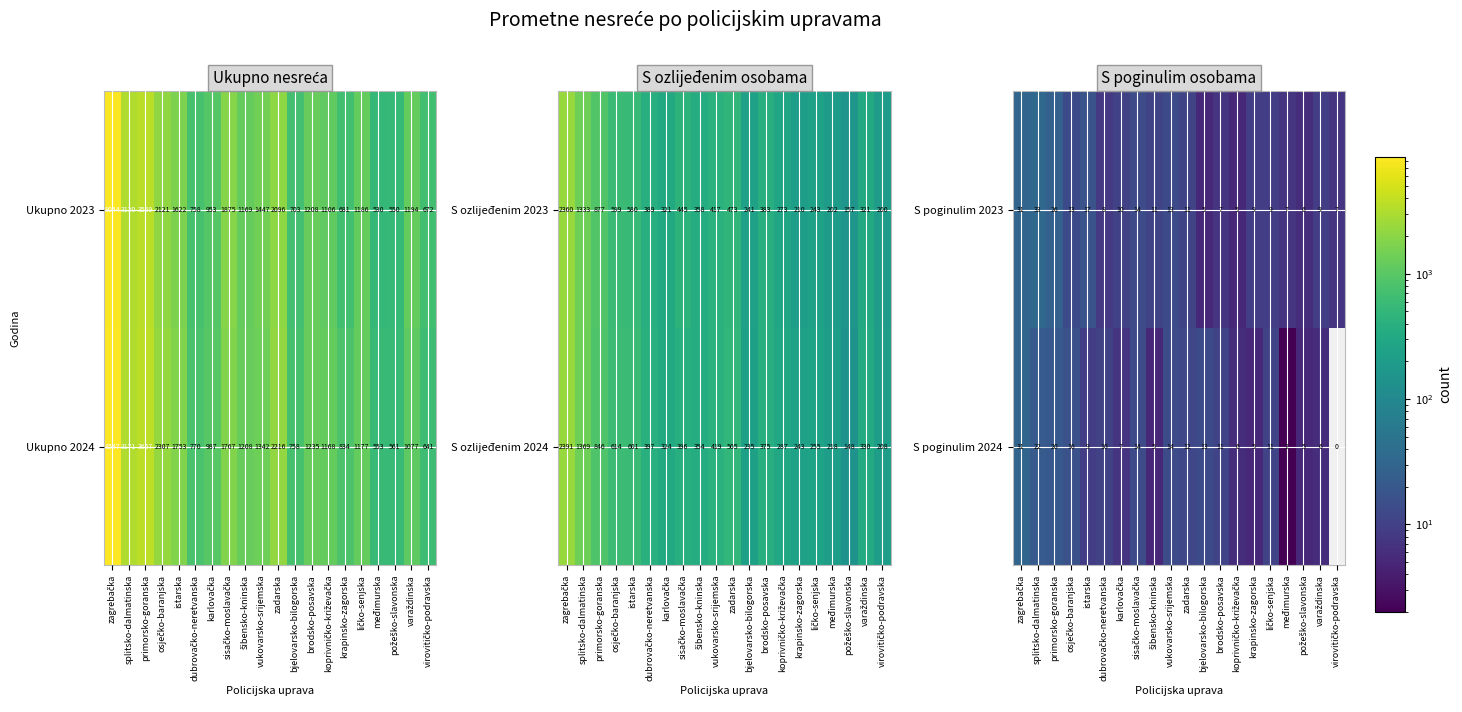

At which category does the chart reach its peak across all series?

splitsko-dalmatinska